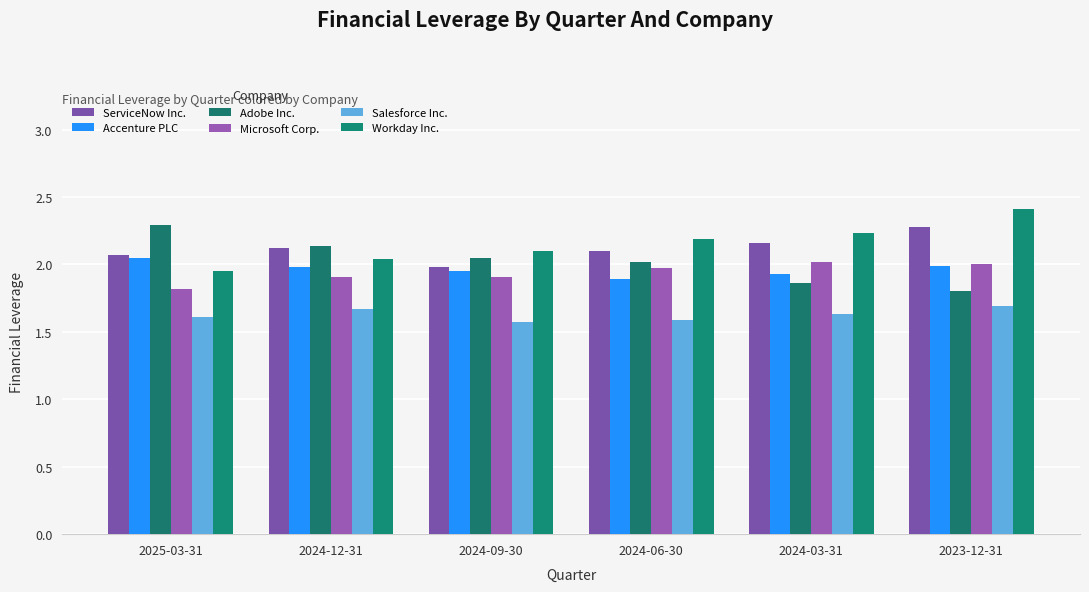

Count the number of categories in the chart.

6